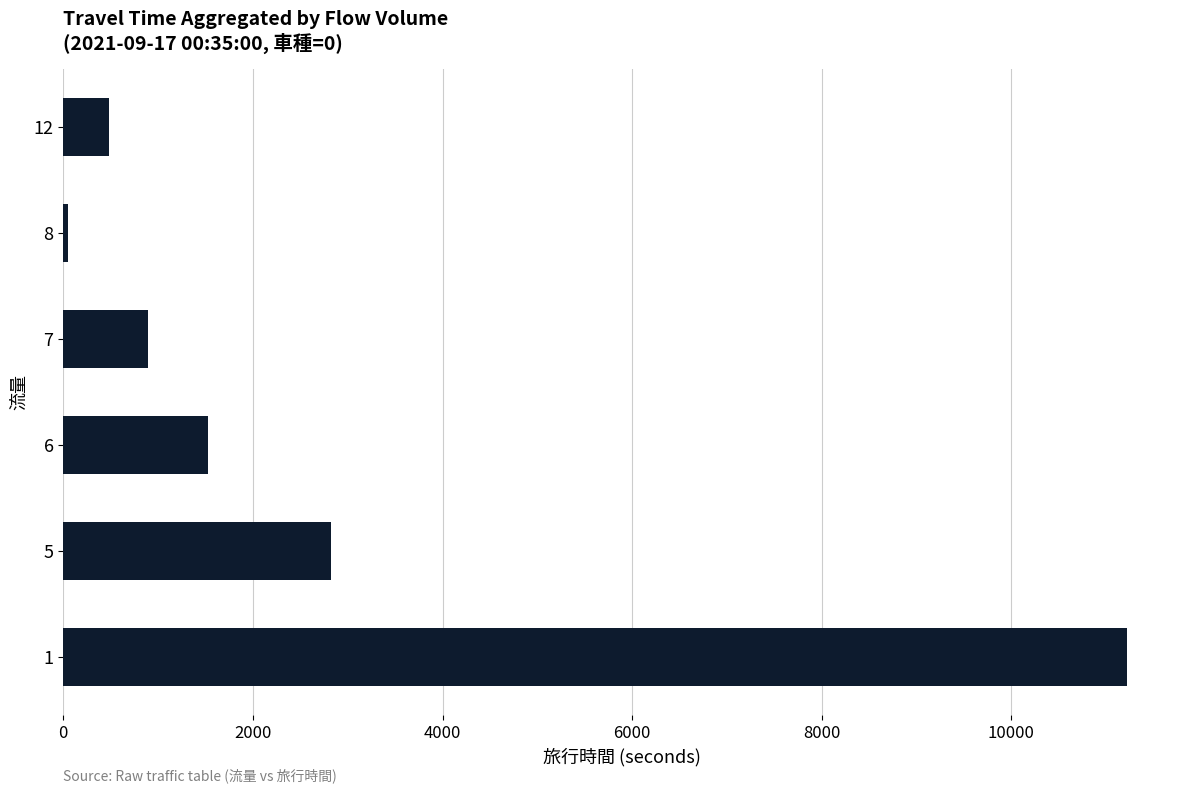

Reading top to bottom, list all the values displayed in this chart.

486	51	892	1523	2828	11218